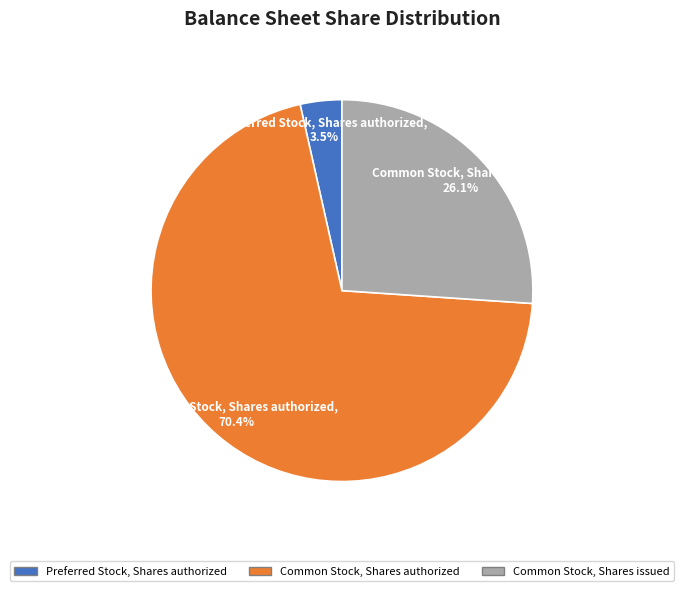

To the nearest percent, what is the average slice percentage?

33%